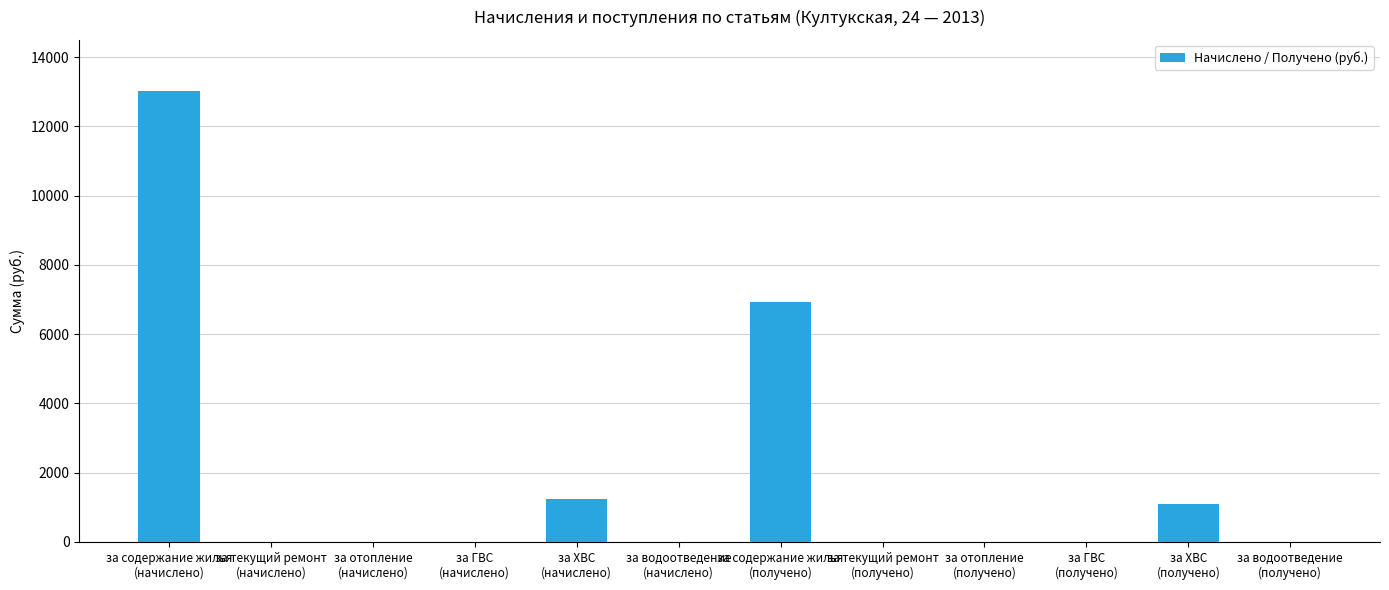

What is the greatest value displayed?

13024.5